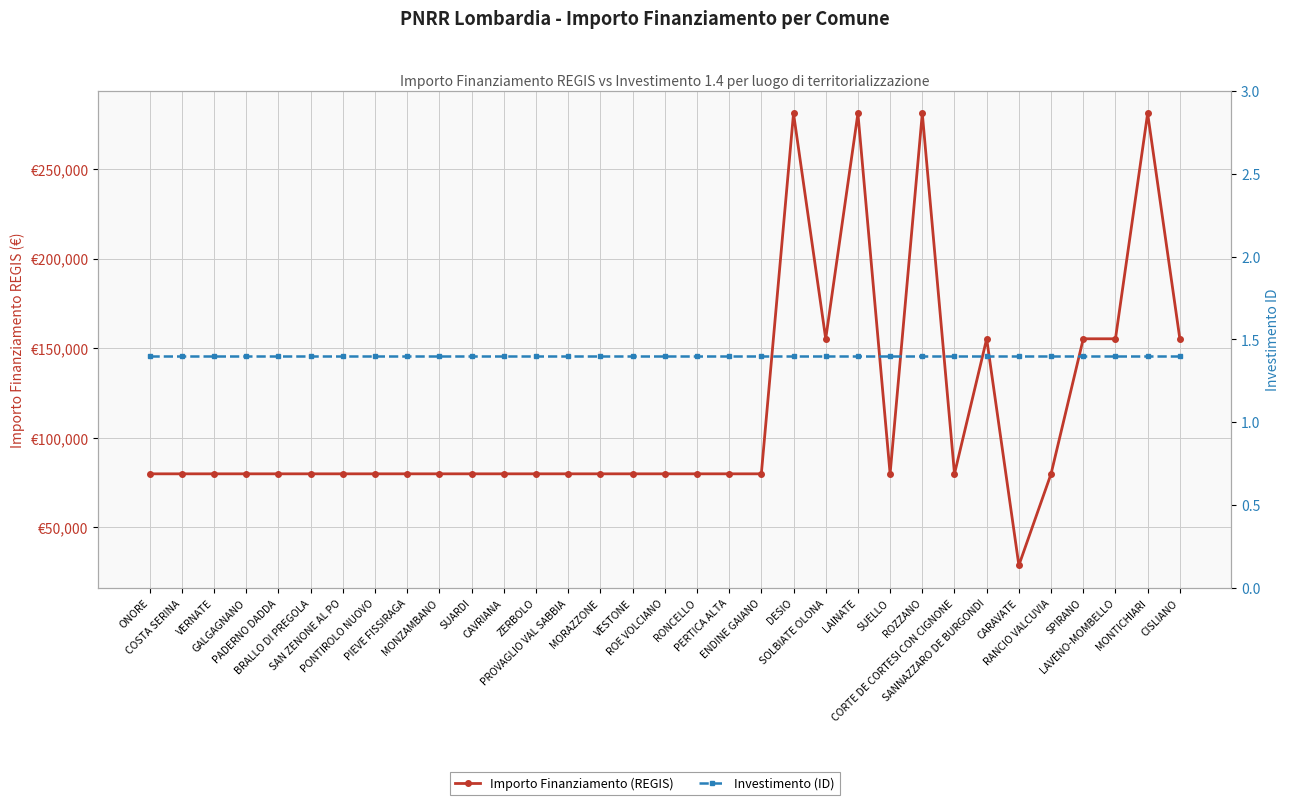

What are all the series names shown in the legend?

Importo Finanziamento (REGIS), Investimento (ID)